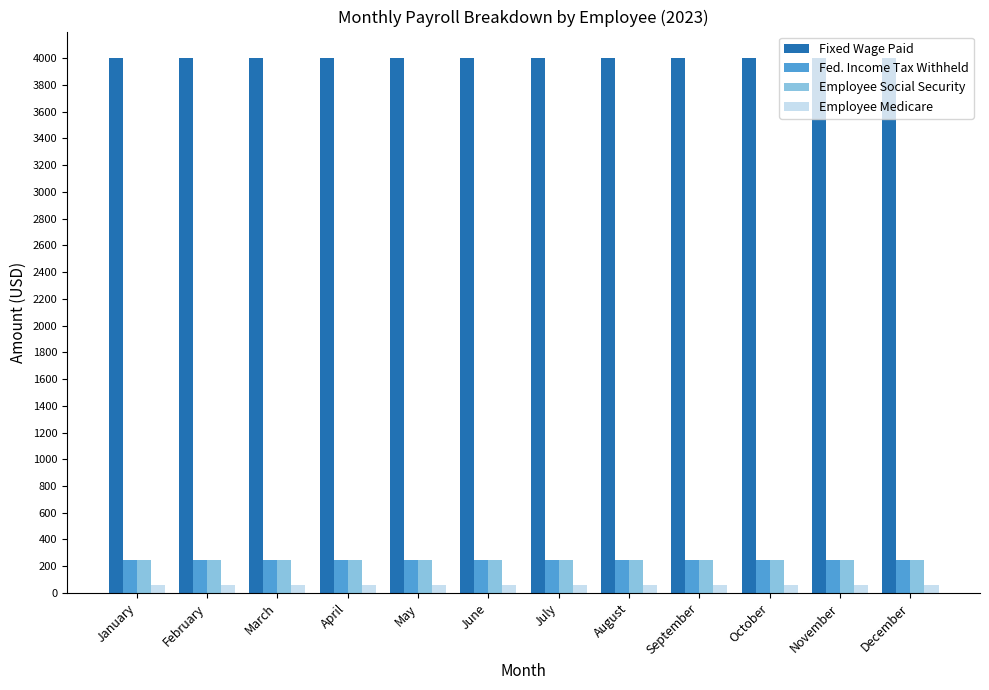

Which series has the largest total across all categories?

Fixed Wage Paid